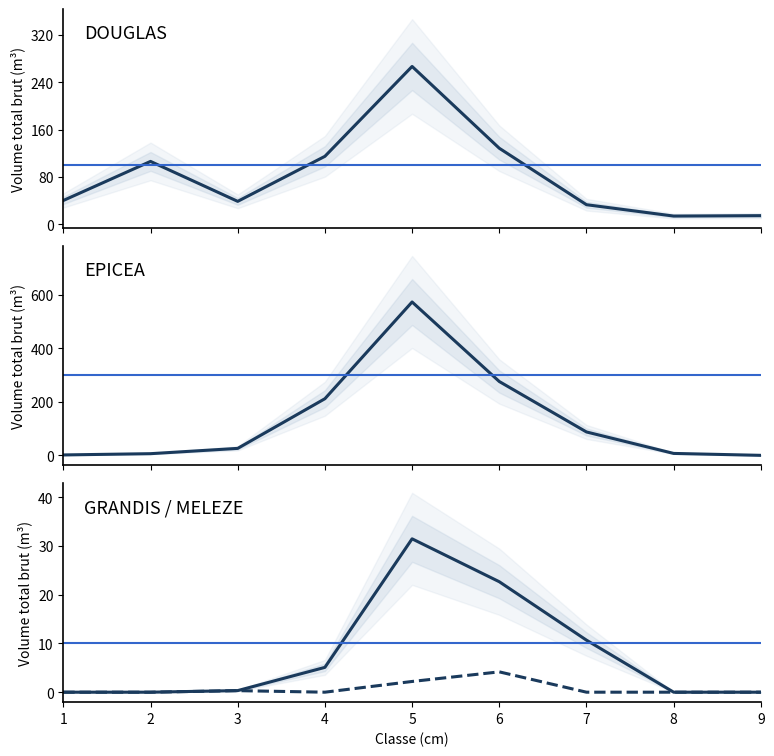

What value does the DOUGLAS series have at 7?

32.9